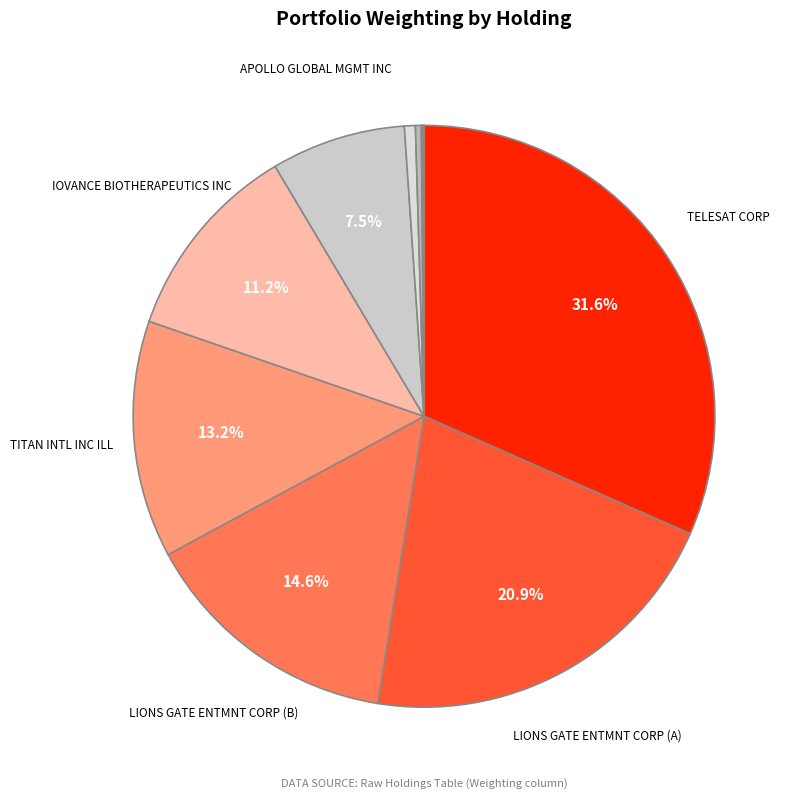

To the nearest percent, what is the average slice percentage?

10%